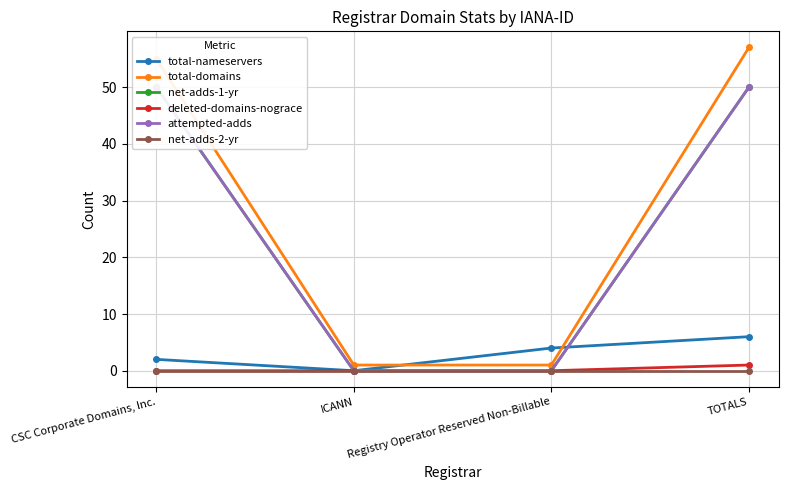

Between ICANN and TOTALS, which series saw the biggest shift?

total-domains